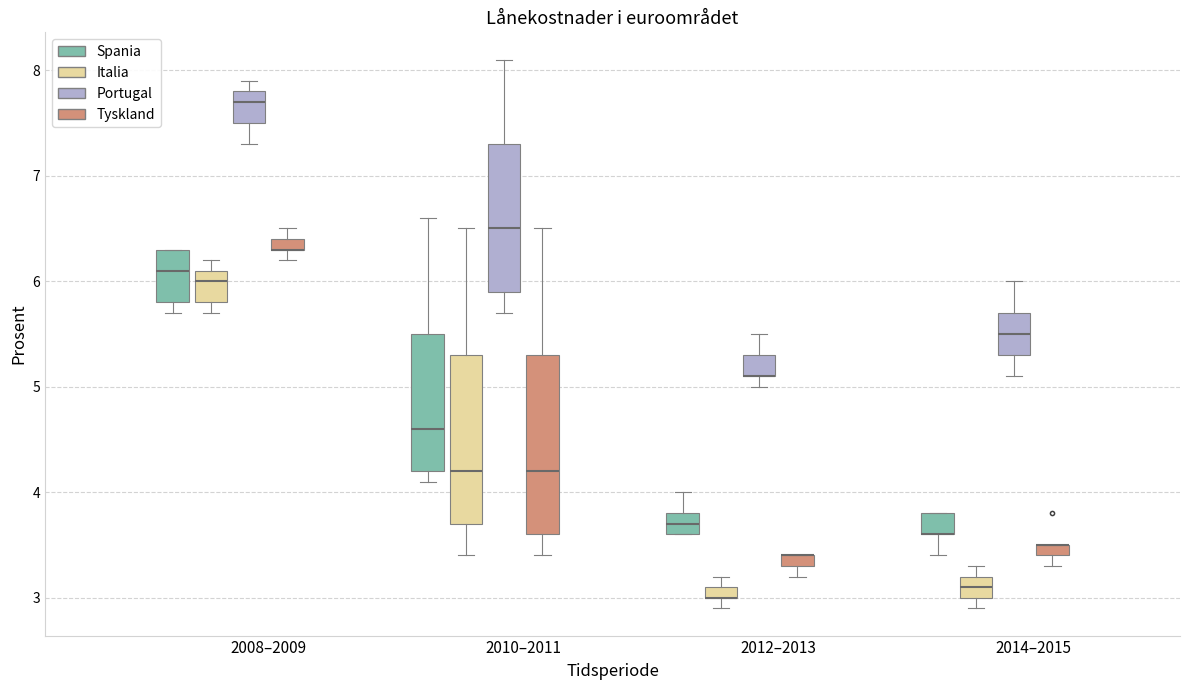

Where is the upper edge of the box for 2010–2011 (Spania) on the y-axis? The values are not printed on the chart, so give them approximately, as read against the axis.

5.5